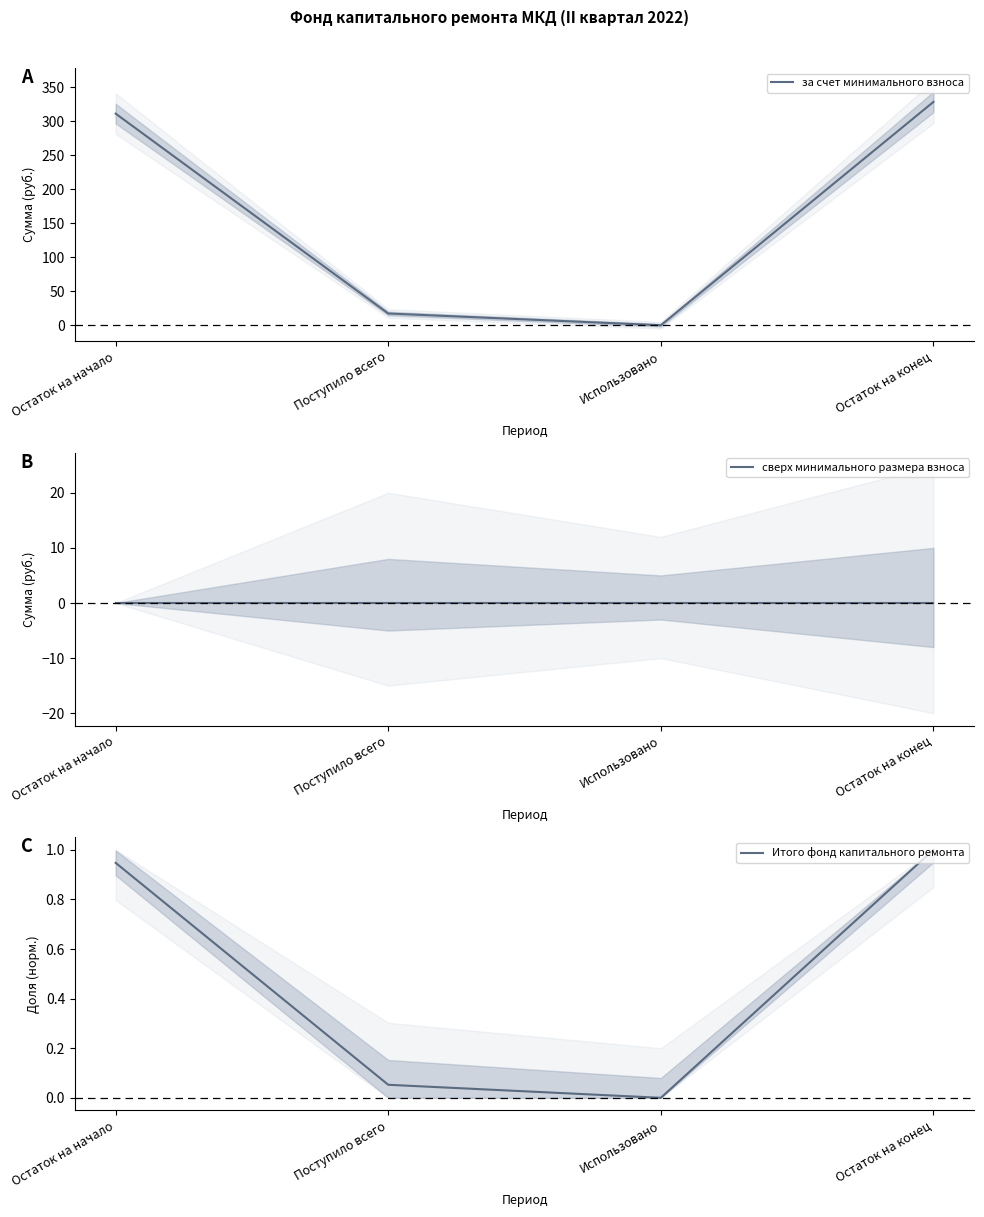

Which series has the largest range (max minus min)?

за счет минимального взноса